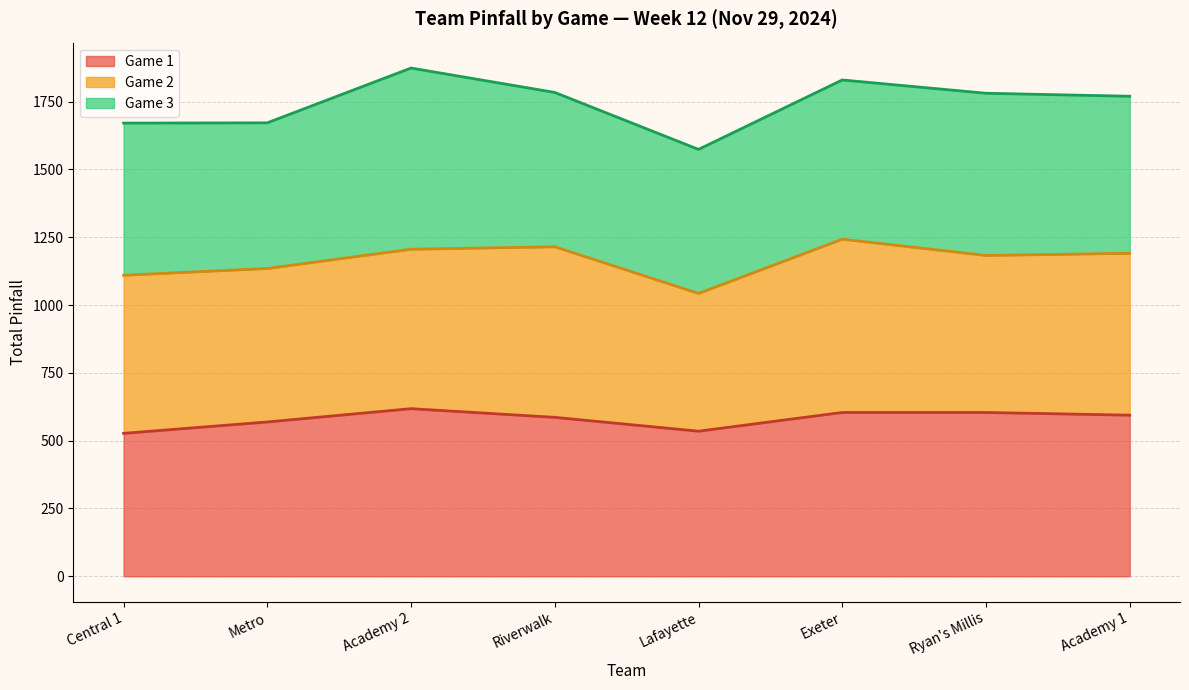

At which category does the data reach its first local peak?

Academy 2